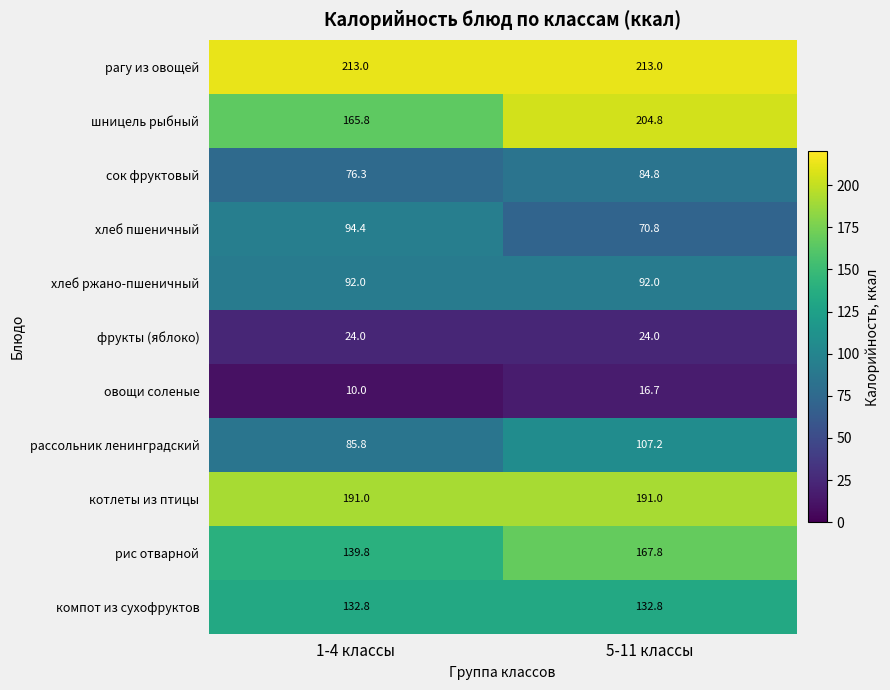

What is the smallest value displayed?

10.0